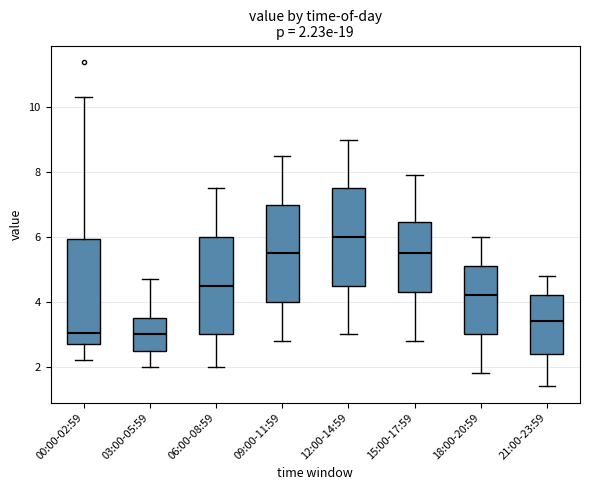

Which box is the tallest, from its lower edge to its upper edge?

00:00-02:59